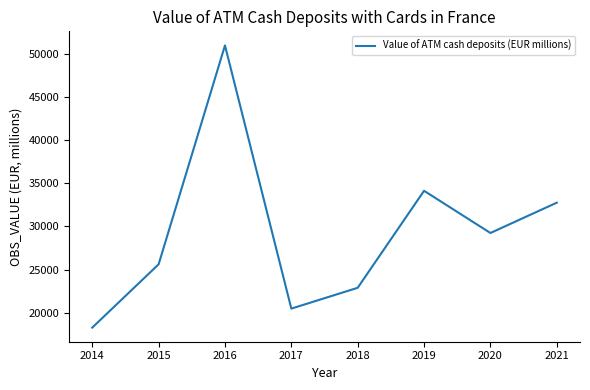

Is it true that the value at 2019 is 20668.8?

False